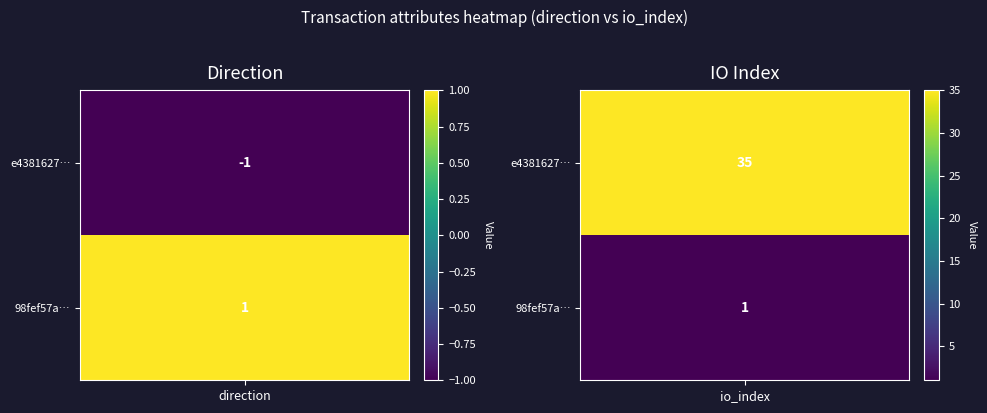

Between 0 and 1, which series saw the biggest shift?

e43816277c09ce940a9863e715317b1956af8cb